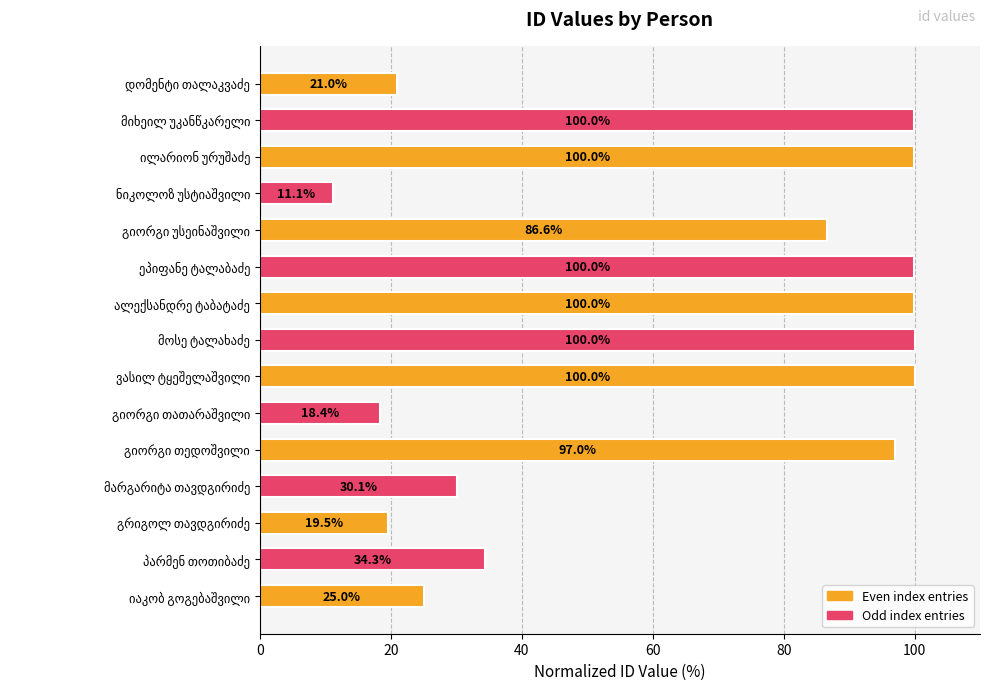

How many data points are less than 86?

7